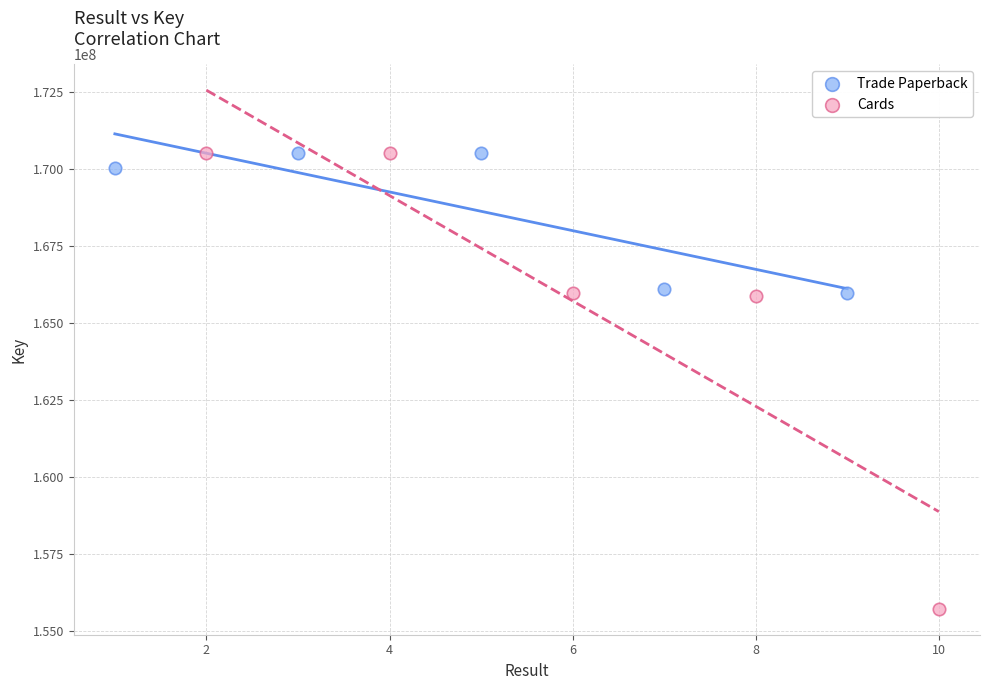

Which series reaches the minimum Y coordinate?

Cards